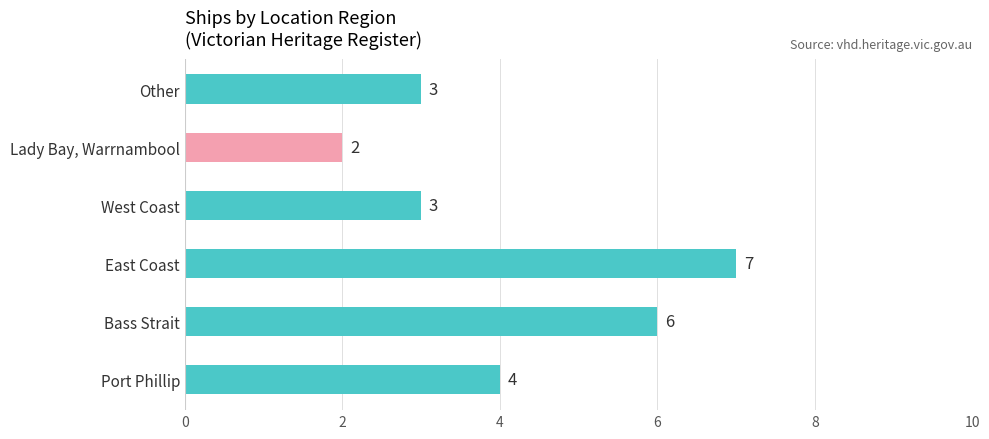

Between East Coast and Bass Strait, which is larger?

East Coast